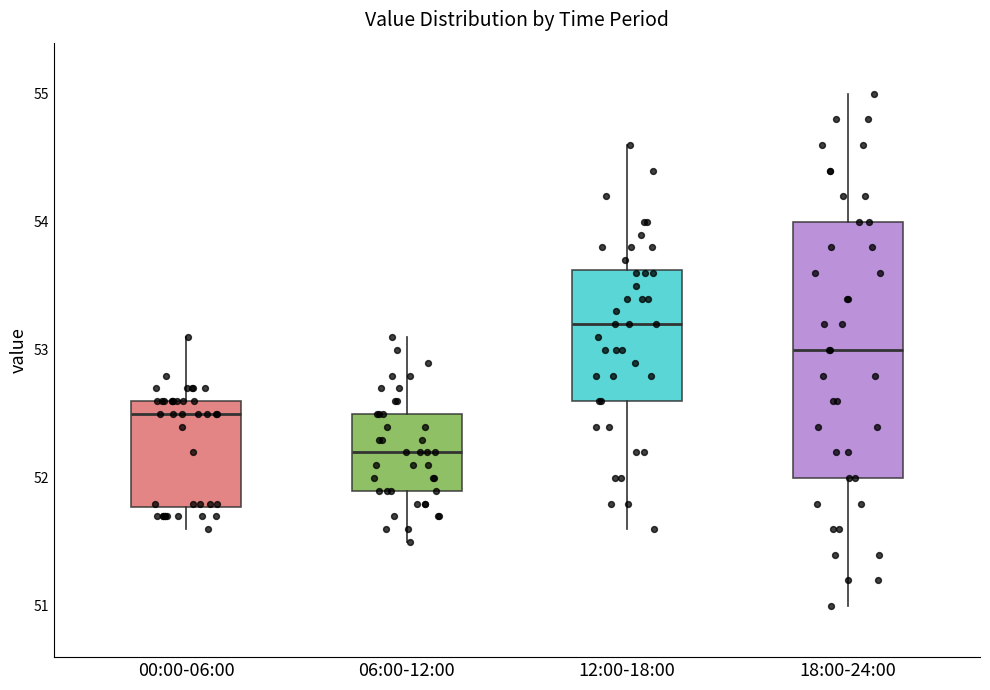

Where is the upper edge of the box for 12:00-18:00 on the y-axis? The values are not printed on the chart, so give them approximately, as read against the axis.

53.6